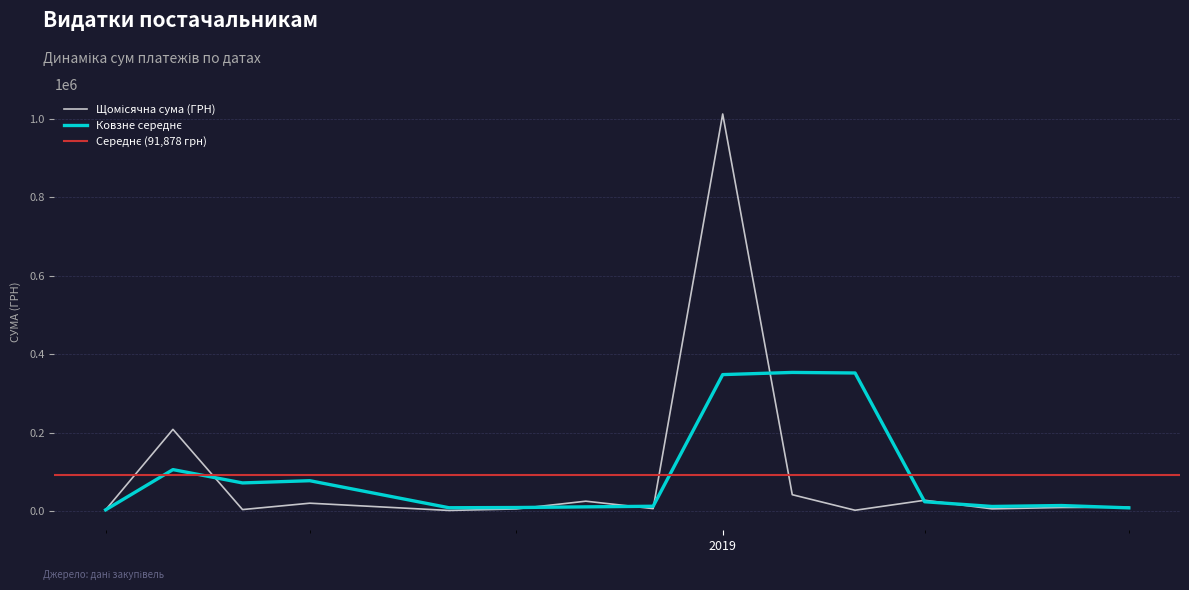

Rank the categories by value from lowest to highest.

7, 31, 36, 3, 16, 12, 15, 2, 28, 33, 13, 6, 19, 32, 4, 10, 9, 39, 38, 17, 8, 5, 37, 25, 20, 27, 24, 22, 1, 30, 0, 29, 11, 26, 21, 14, 35, 34, 23, 18